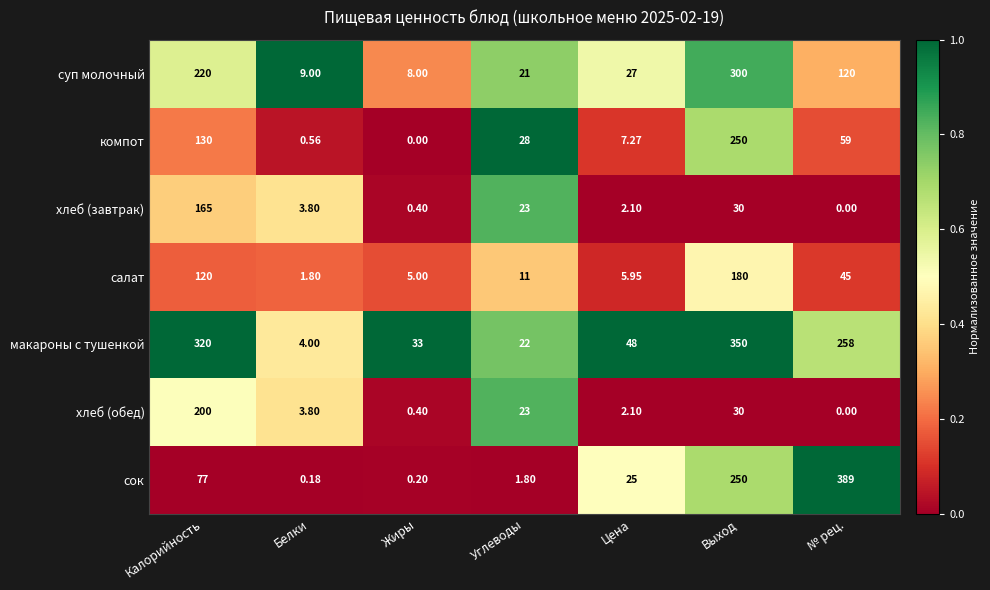

Which series has the widest spread of values?

сок